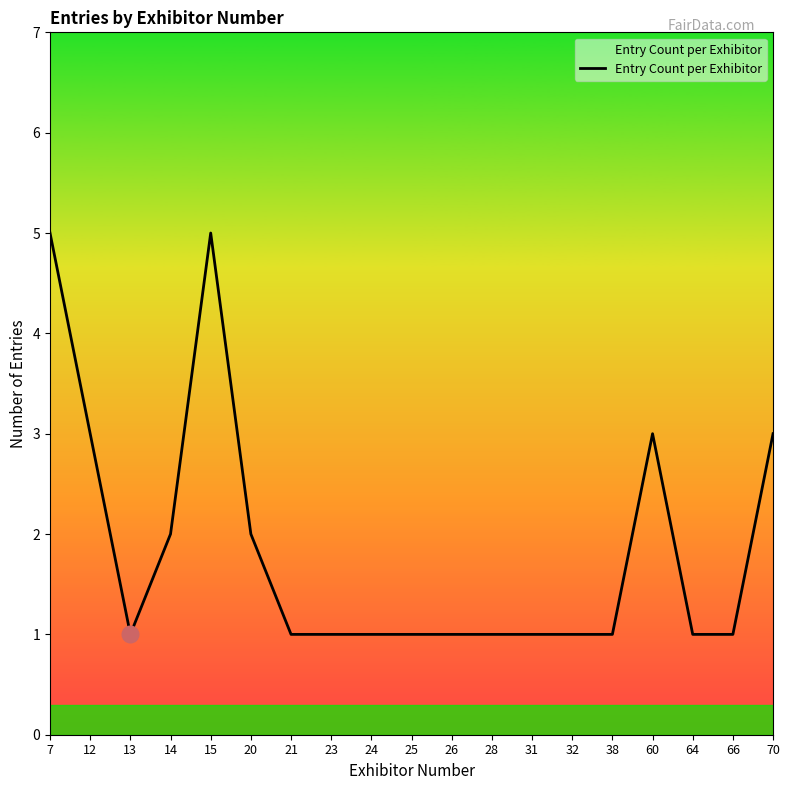

How many values are between 1 and 3?

17